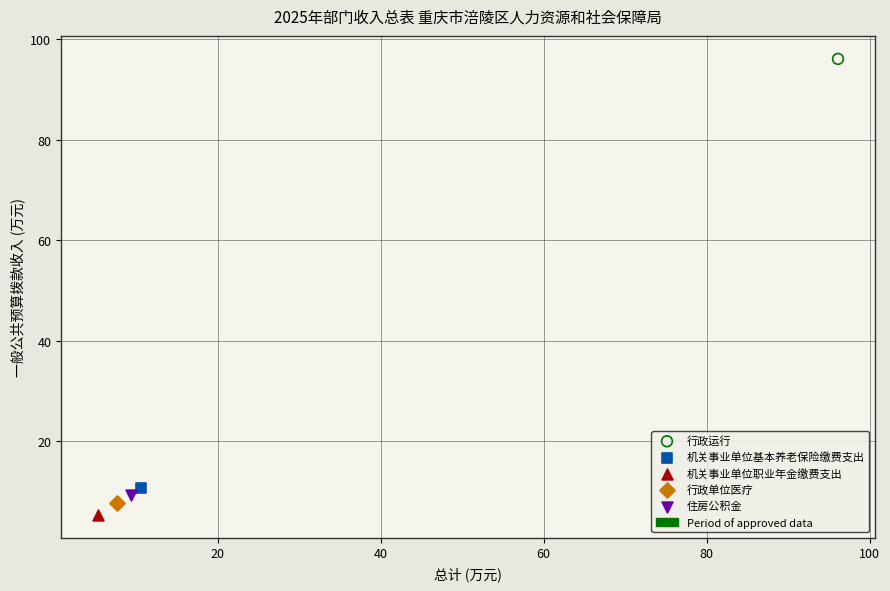

Which series contains the lowest Y value?

机关事业单位职业年金缴费支出